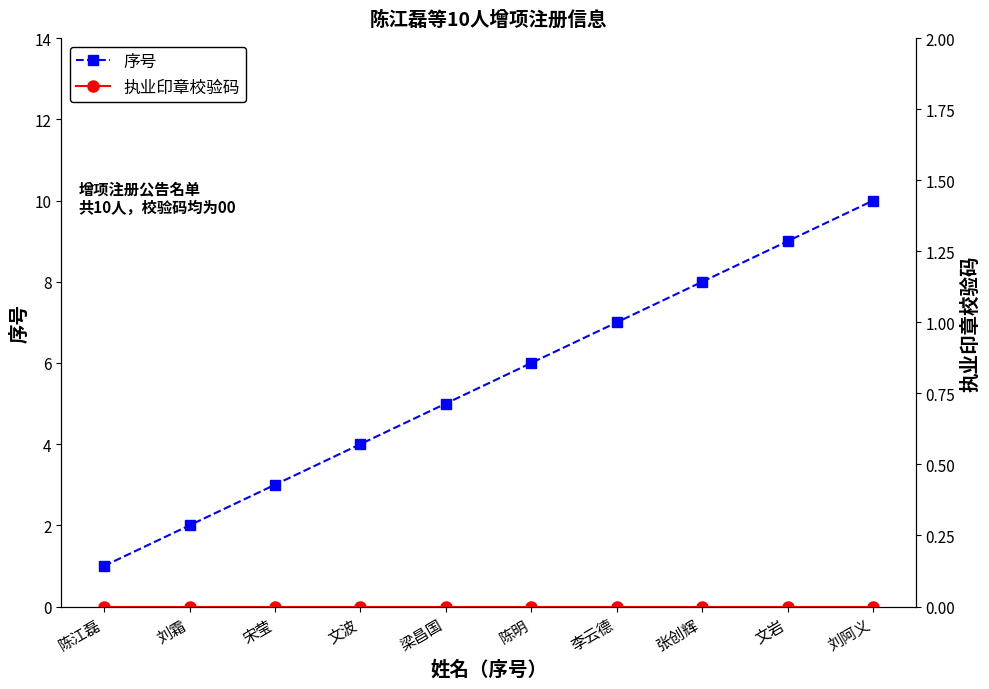

What is the average value of the 序号 series?

6